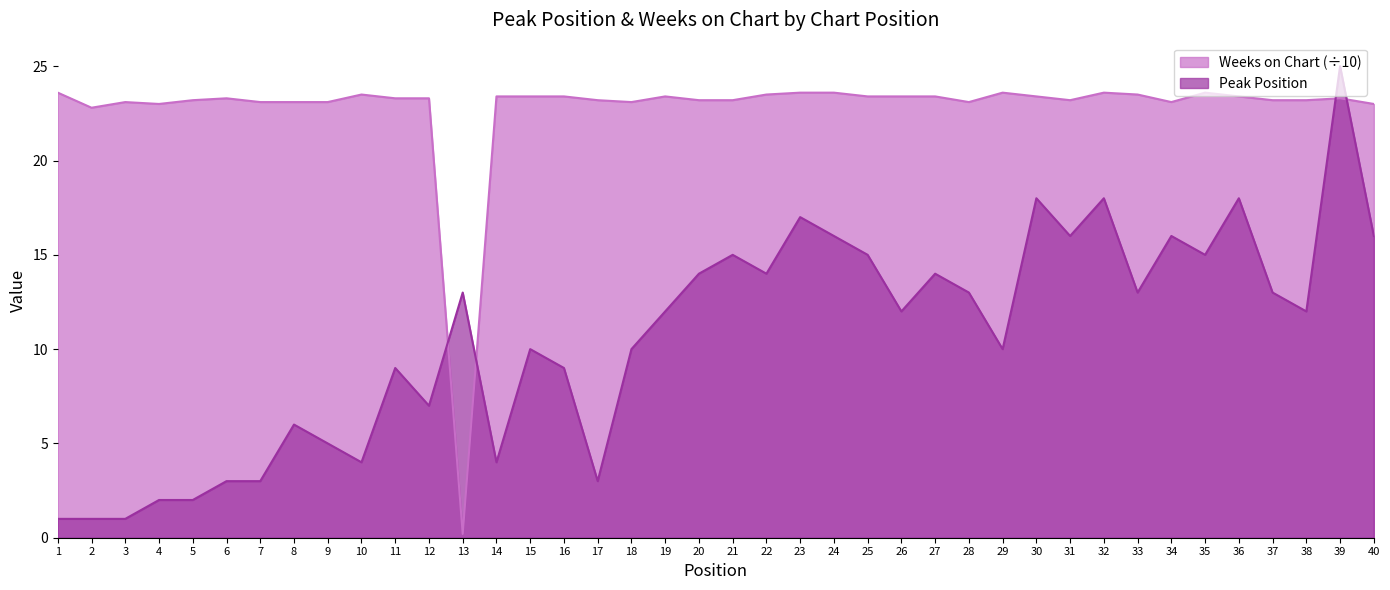

True or false: Weeks on Chart has a value of 35.9 at 20.

False